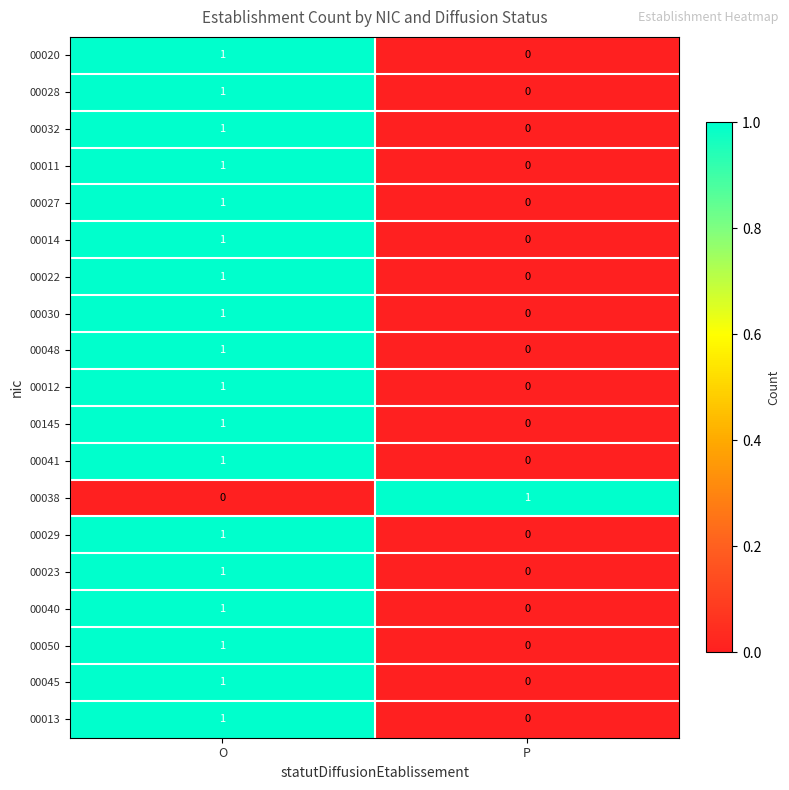

Which category has the lowest value in the 00145 series?

P